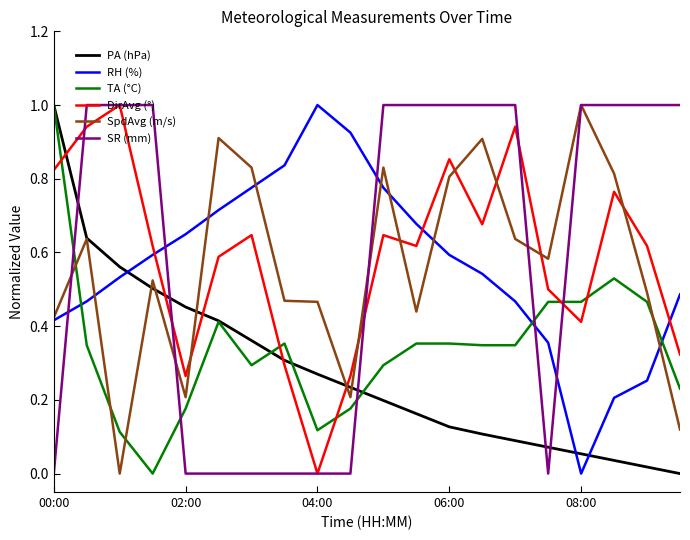

What is the highest value of the DirAvg (°) series?

1.0